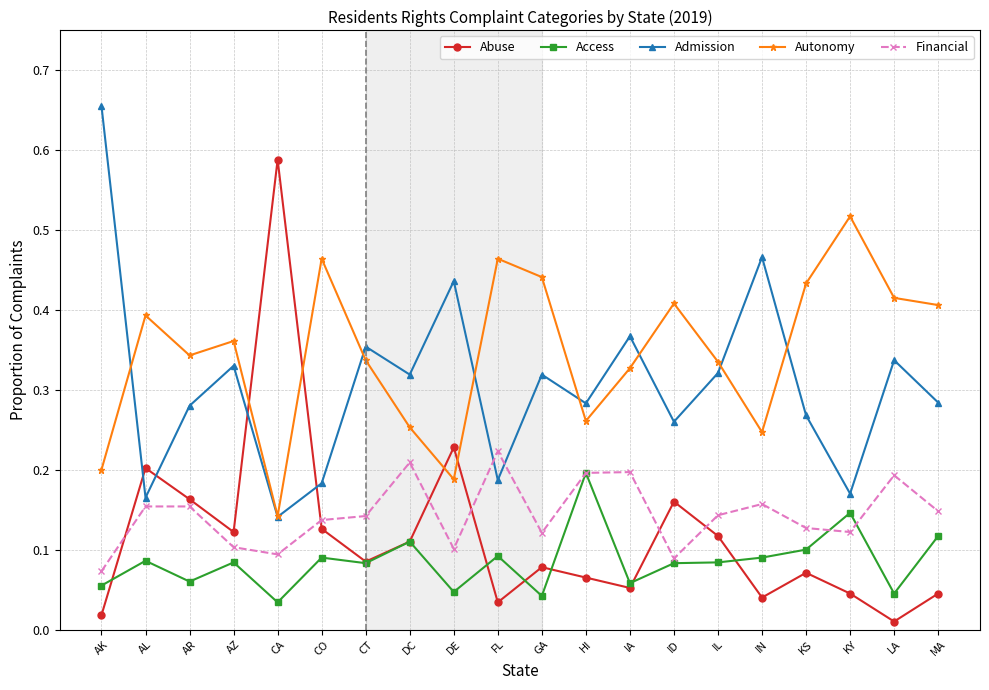

Which series has the largest range (max minus min)?

Abuse